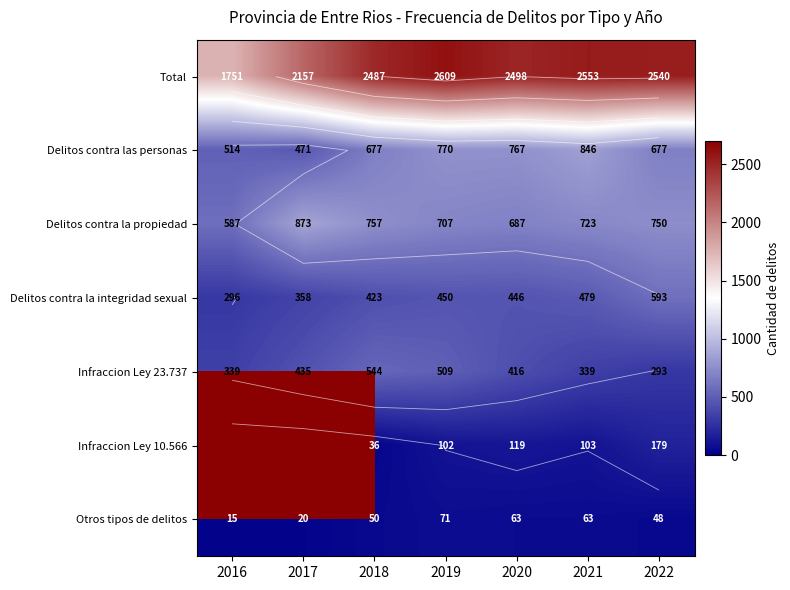

Is the value of Otros tipos de delitos at 2021 greater than the value of Total at 2020?

No